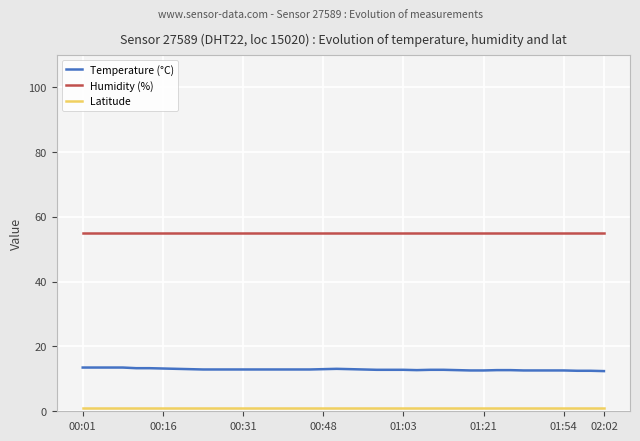

Which series has the largest total across all categories?

Humidity (%)